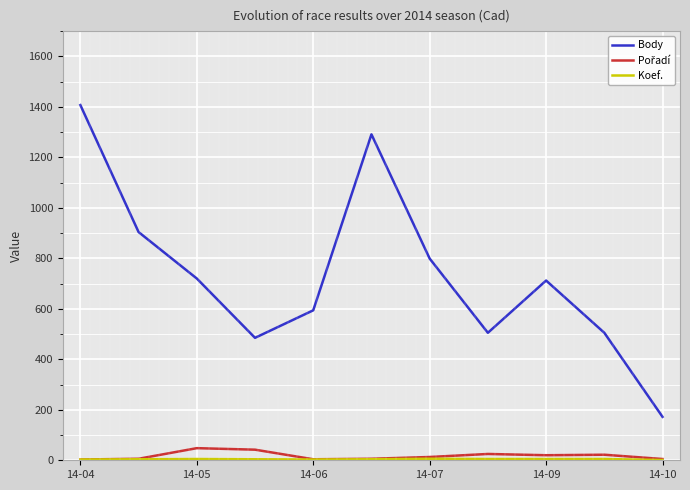

Which series has the widest spread of values?

Body